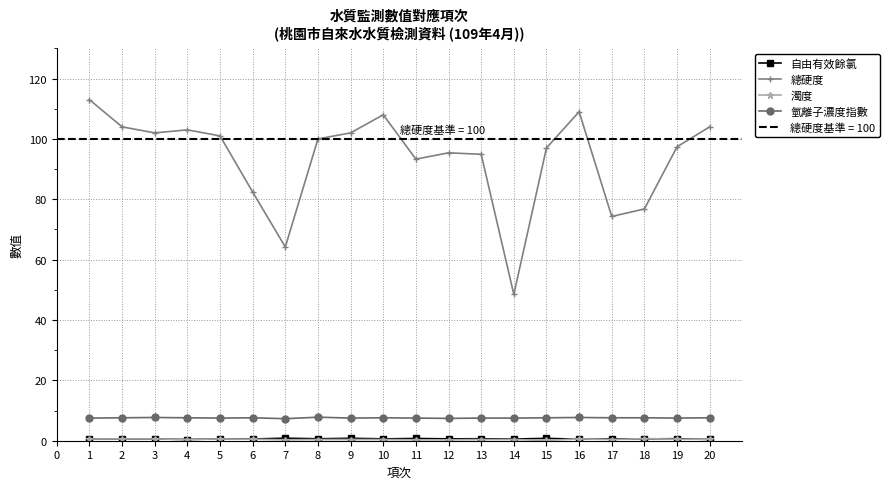

How many interior local valleys does the 自由有效餘氯 series have?

8